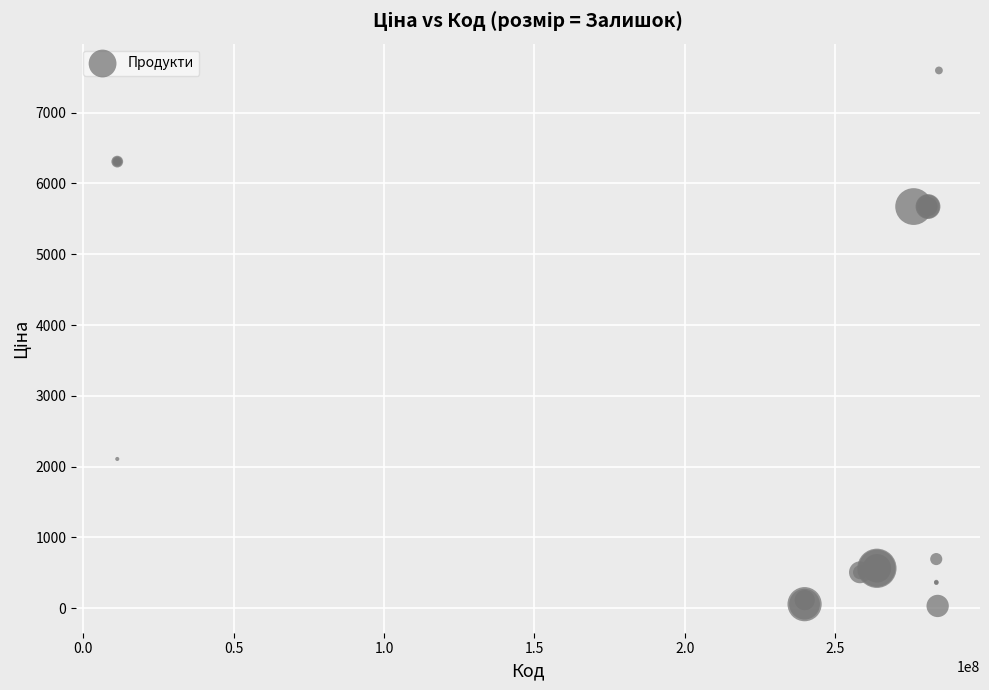

What Y value in the scatter plot is closest to 3814?

2108.4